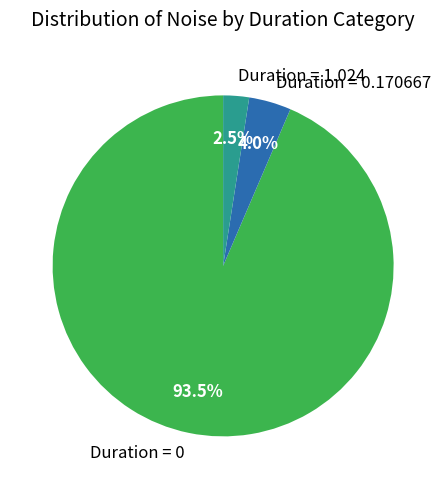

Do Duration = 1.024 and Duration = 0 together represent more than half of the pie?

Yes